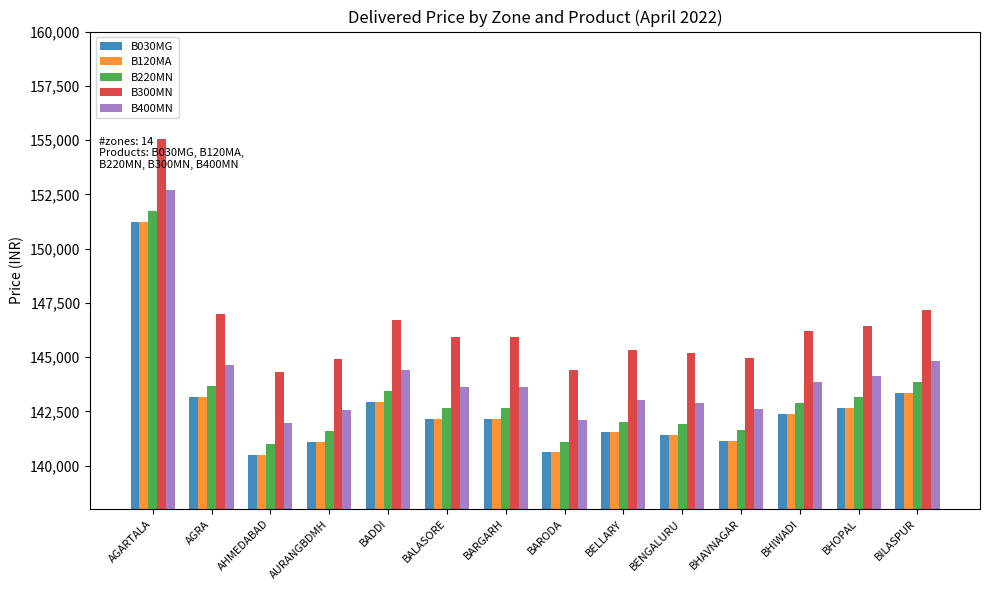

What is the difference between the highest and lowest values at BHIWADI?

3800